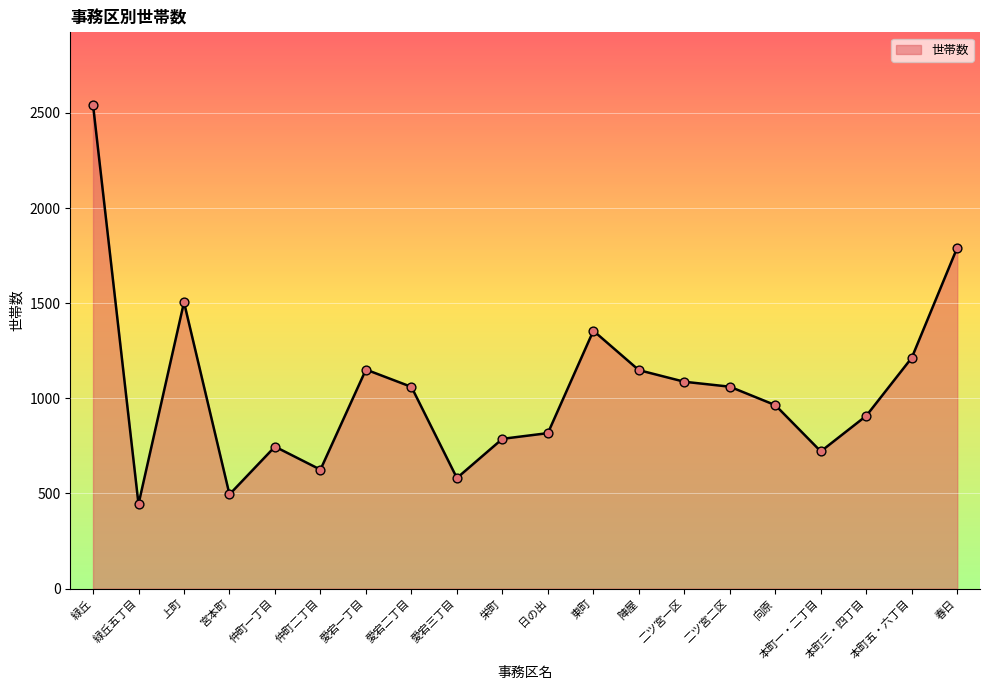

What is the change in value from 仲町二丁目 to 陣屋?

+523